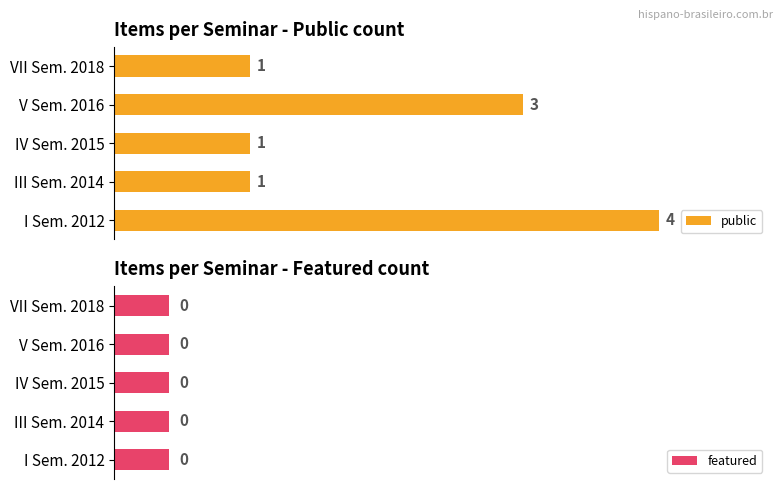

Rank the series by their average value, from lowest to highest.

featured, public